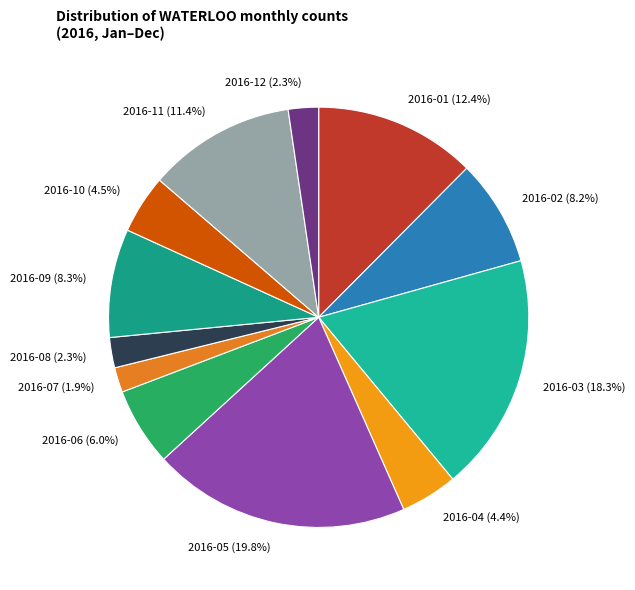

The 2016-04 slice represents 4% of the pie. True or false?

True